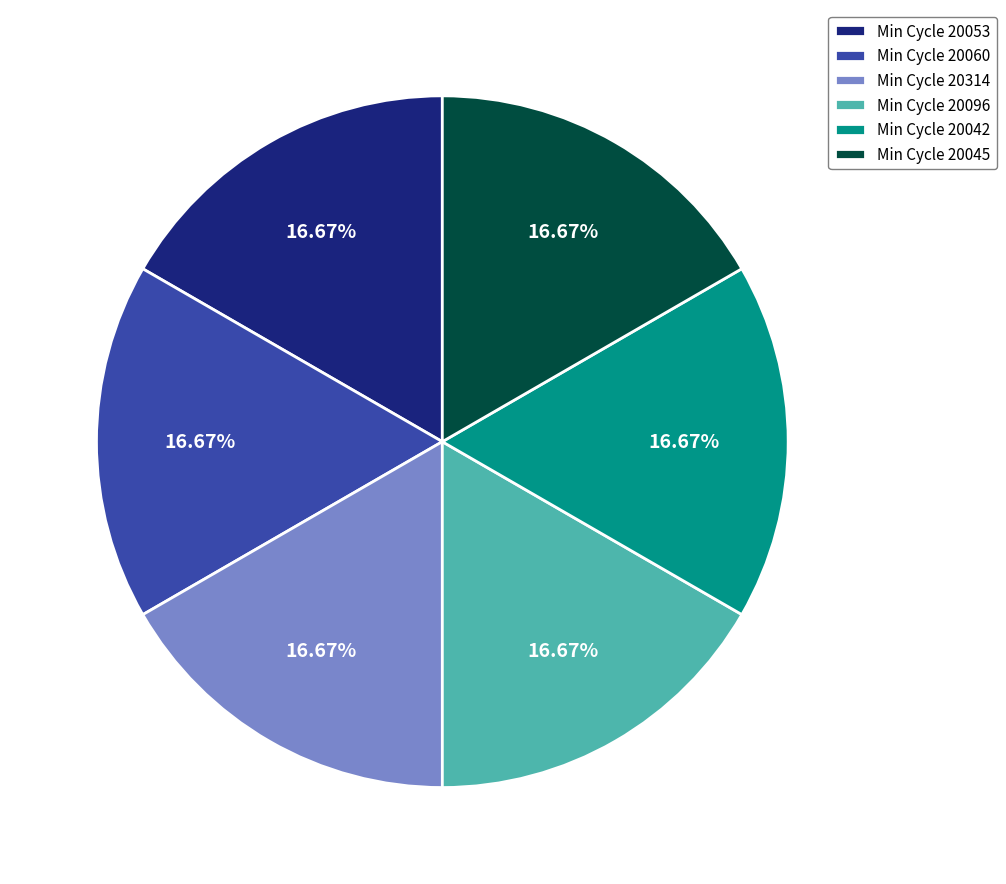

Approximately how many times larger is the value at Min Cycle 20042 compared to Min Cycle 20314?

1.0